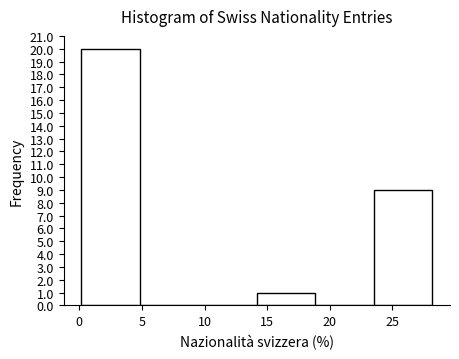

Reading left to right, list every bar in this chart as the range it spans on the x-axis followed by its height. Neither the bar edges nor the heights are printed on the chart, so give them approximately, as read against the axes.

0.0 to 5.0: 20
5.0 to 9.5: 0
9.5 to 14.0: 0
14.0 to 19.0: 1
19.0 to 23.5: 0
23.5 to 28.0: 9